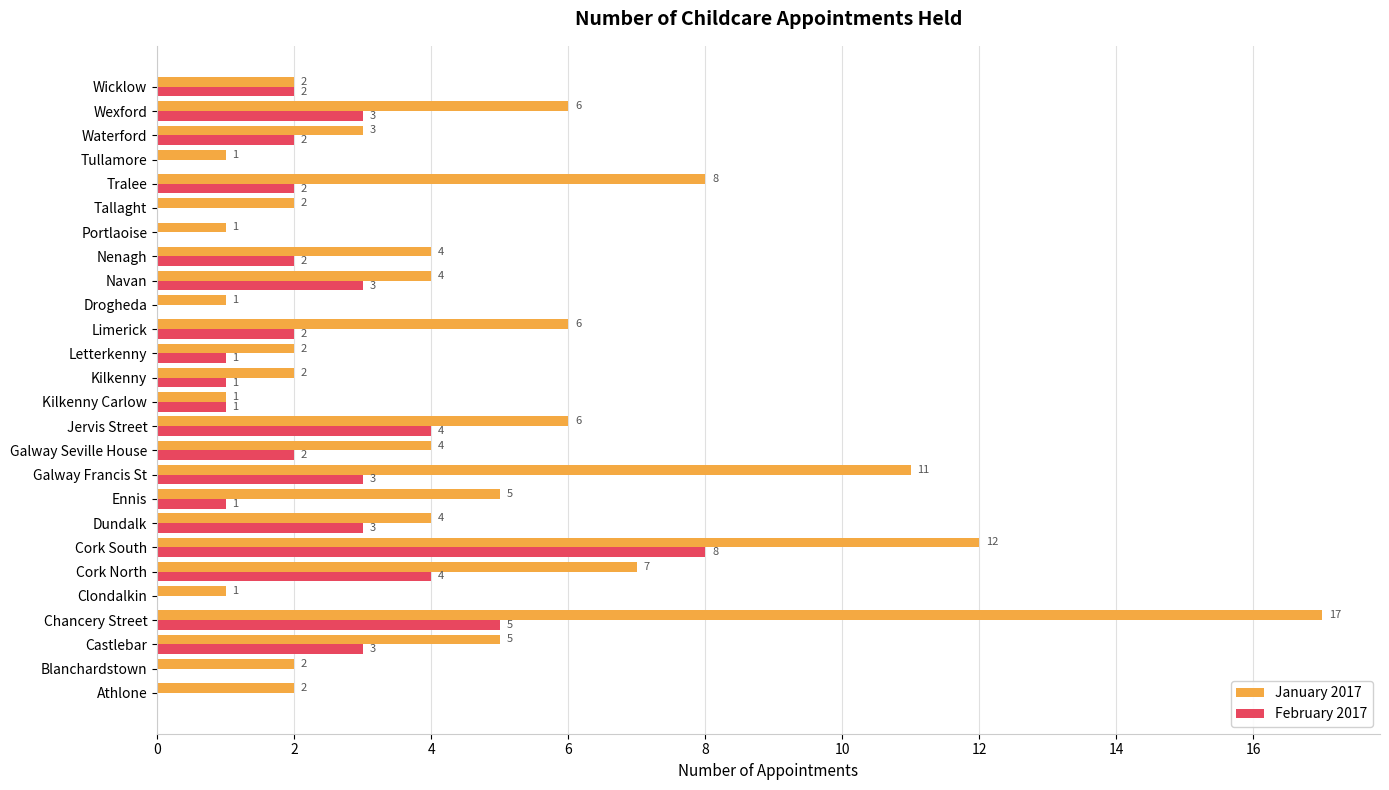

Which series changed the most between Chancery Street and Galway Francis St?

January 2017